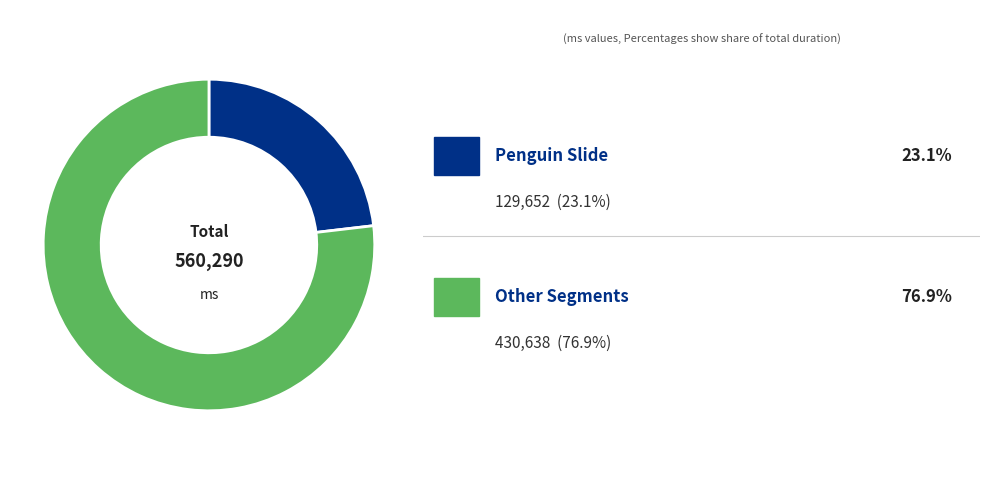

Is there any slice that represents more than half of the pie?

Yes